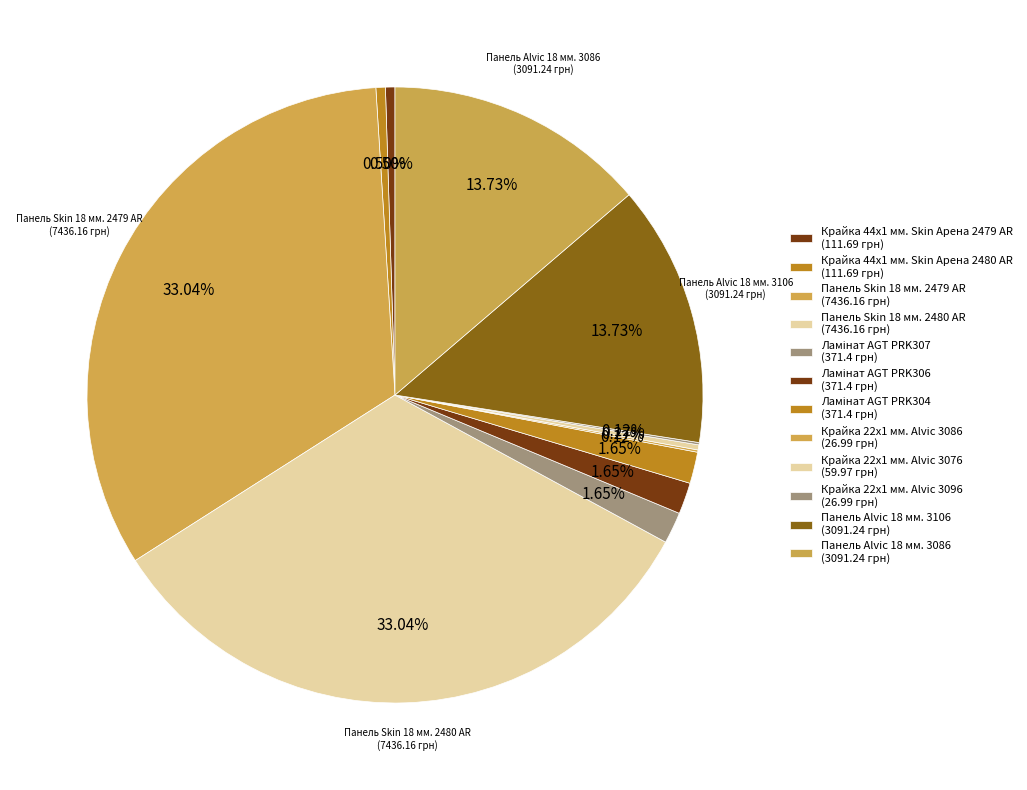

Which category has the biggest portion of the pie?

Панель Skin 18 мм. 2479 AR